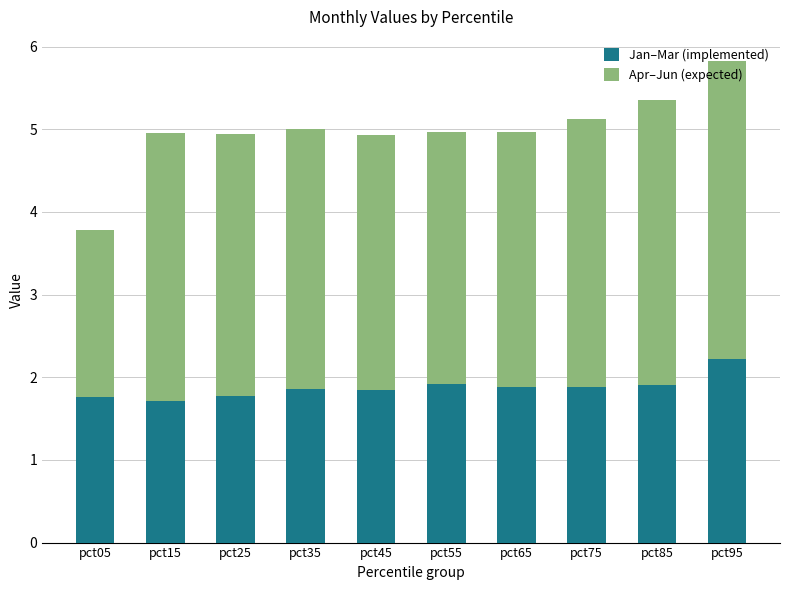

Is it true that Jan–Mar (implemented) equals 1.0 at pct85?

False